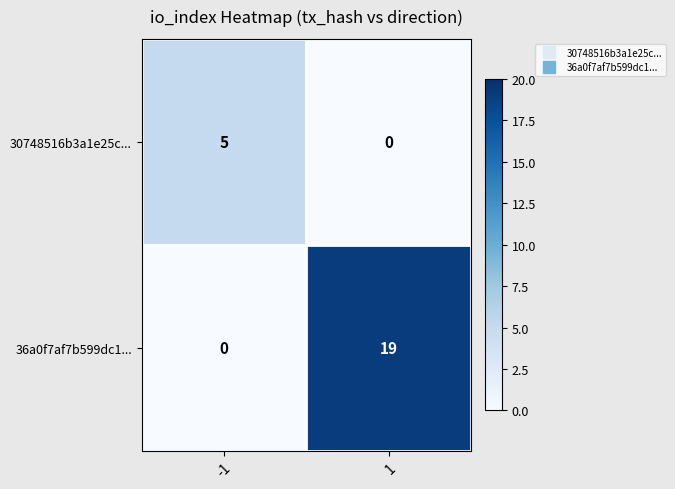

What is the sum of the 30748516b3a1e25c... values at -1 and 1?

5